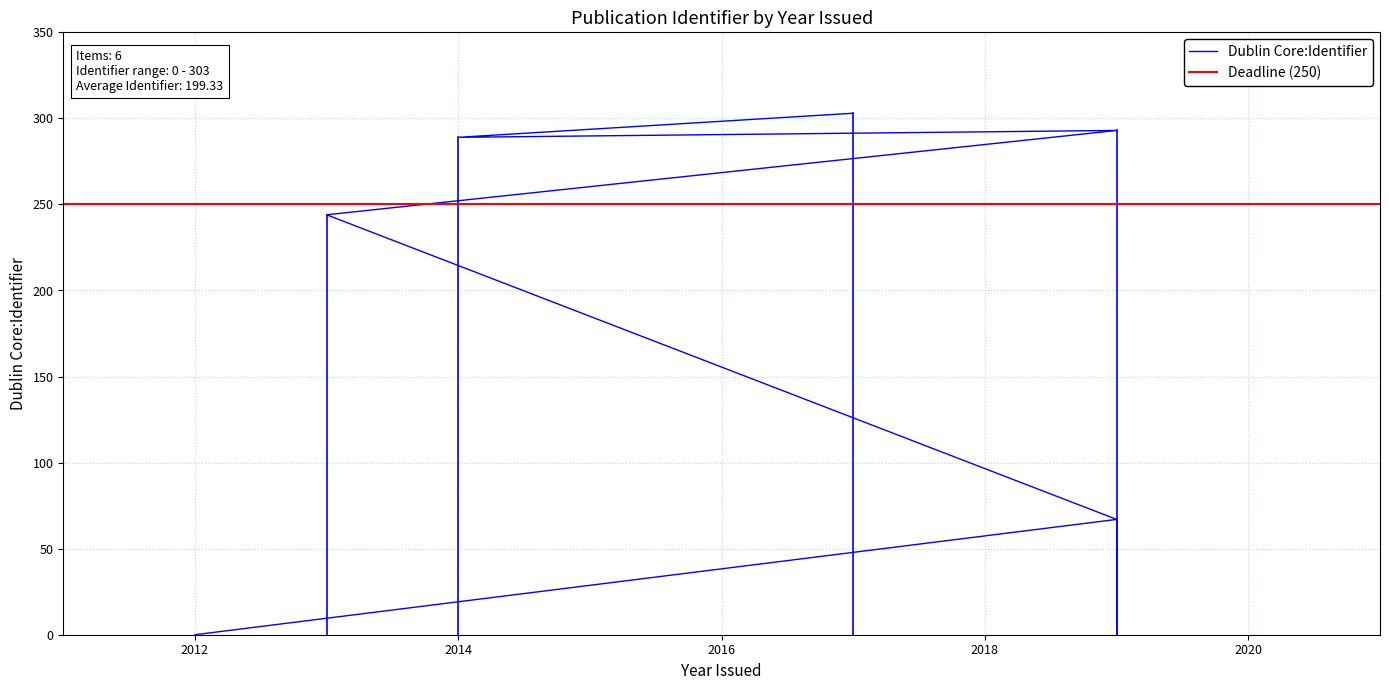

Is it true that the value at 2019 is 438?

False